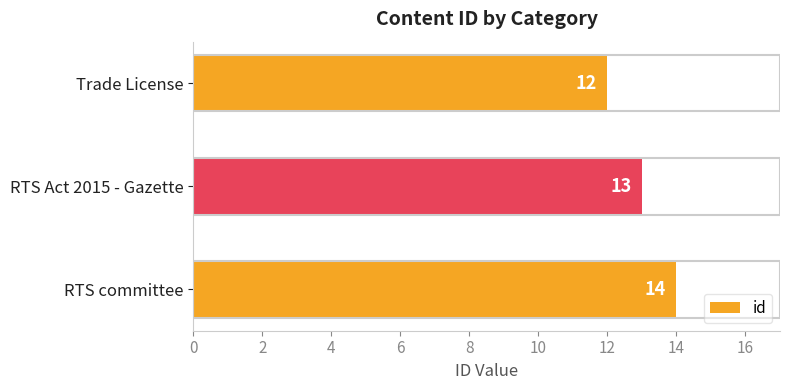

List the labels in order of value, smallest first.

Trade License, RTS Act 2015 - Gazette, RTS committee